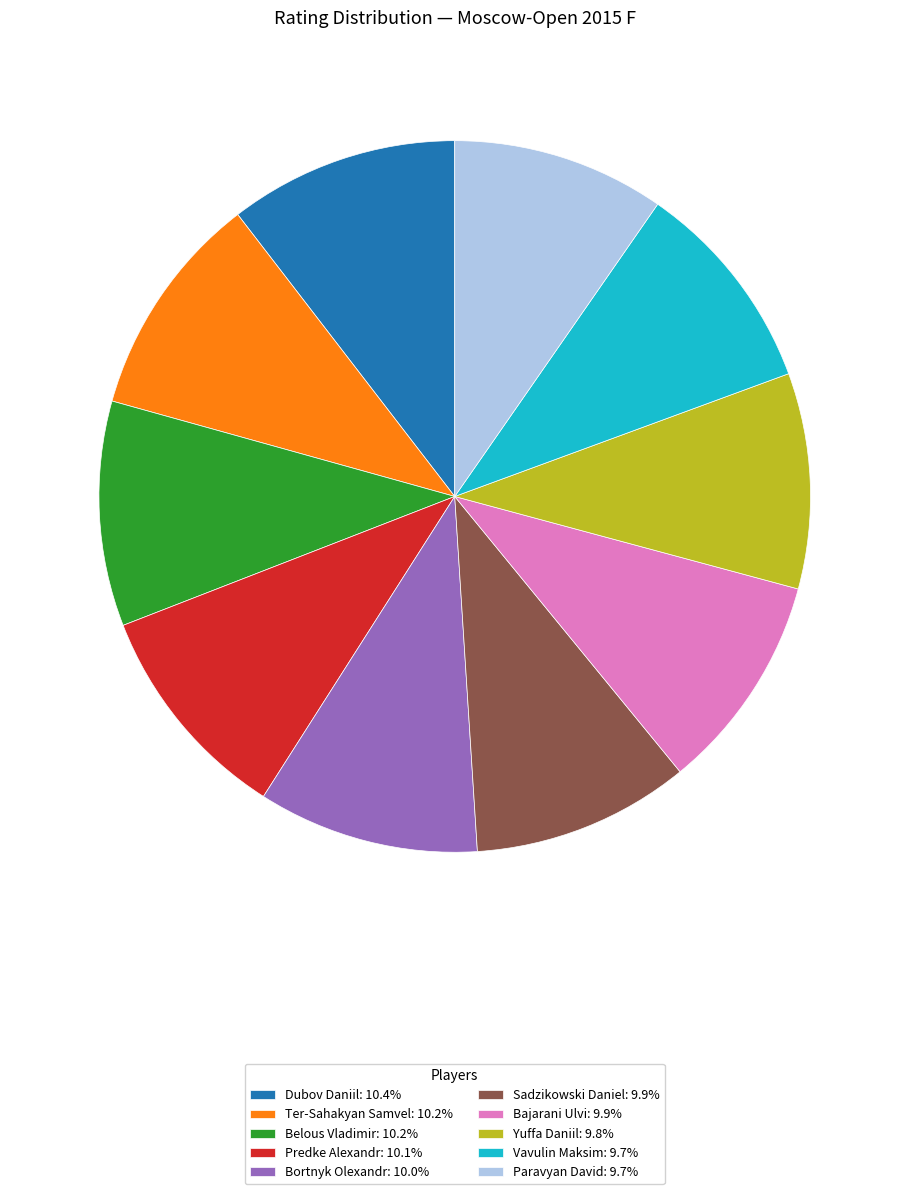

The Ter-Sahakyan Samvel slice represents 10% of the pie. True or false?

True